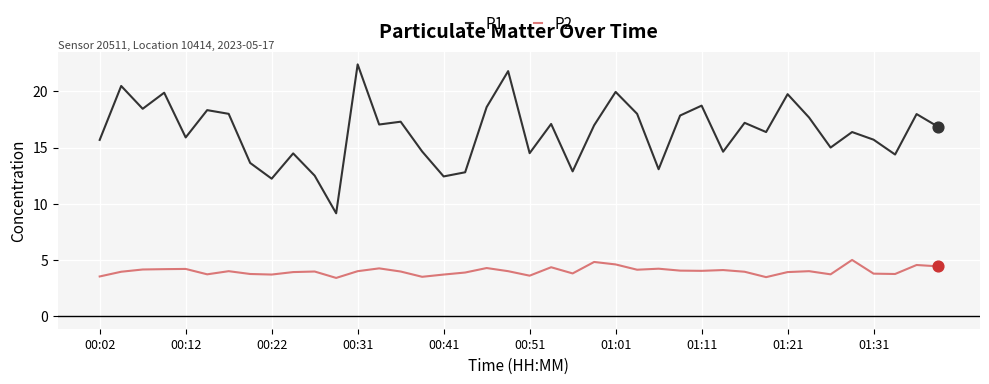

Which series has the largest total across all categories?

P1